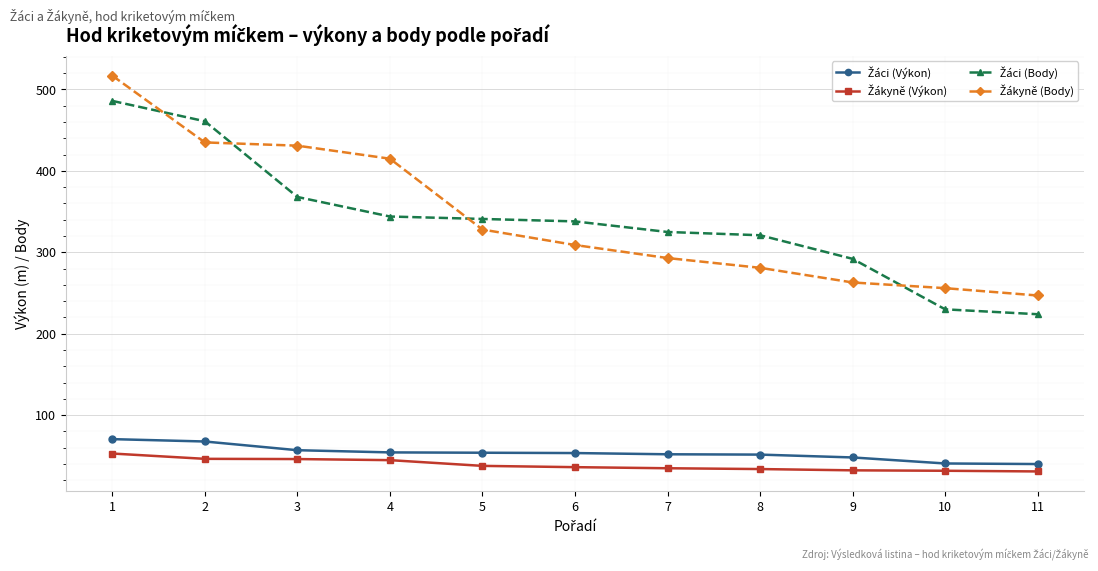

At how many categories does at least one series exceed 397?

4